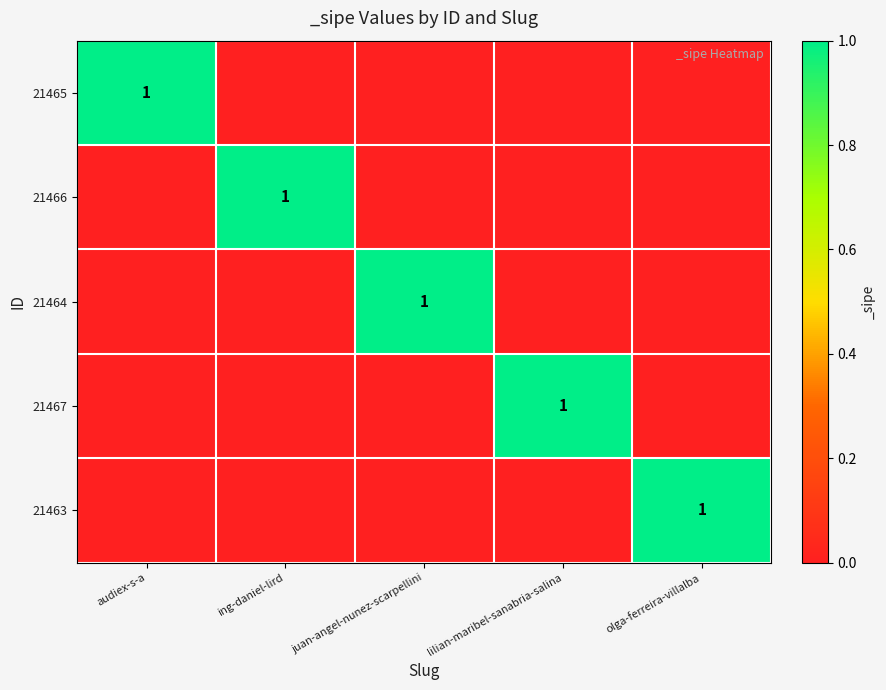

True or false: 21465 has a value of 1 at audiex-s-a.

True